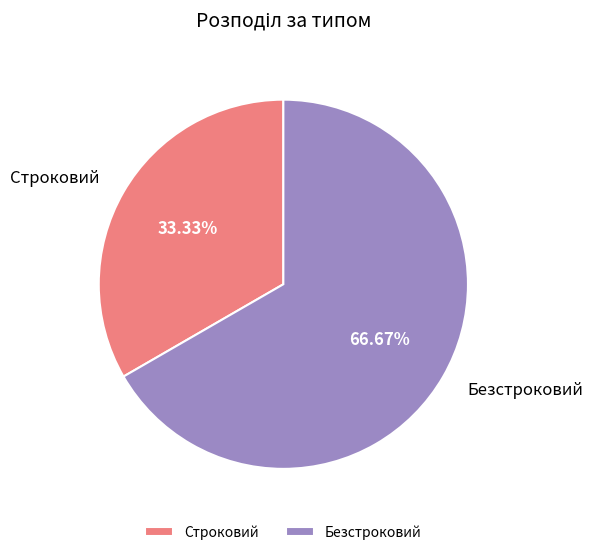

Which has a higher value, Строковий or Безстроковий?

Безстроковий